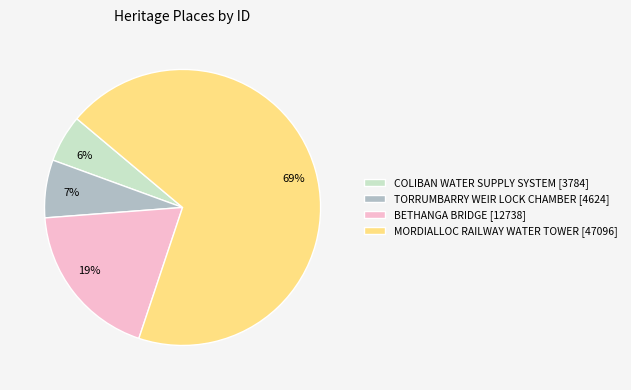

To the nearest percent, what is the average slice percentage?

25%